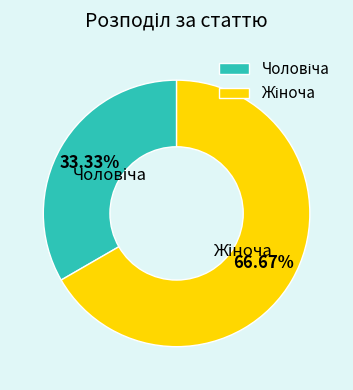

How many slices are in this pie chart?

2